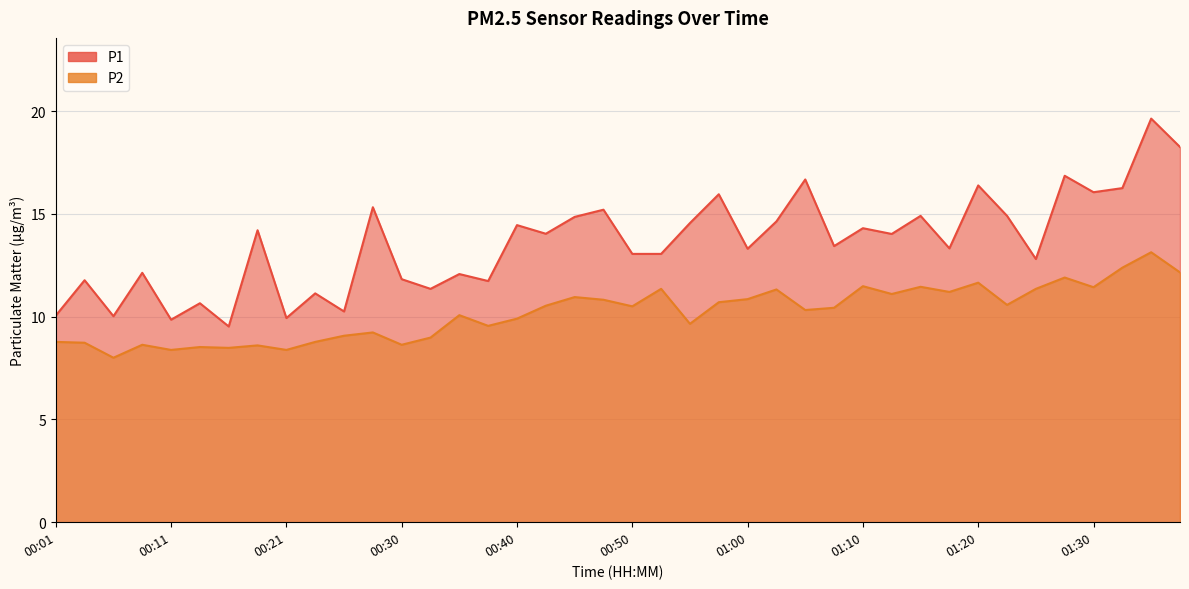

Reading right to left, list all the values displayed in this chart.

P1: 01:38=18.2	01:35=19.6	01:33=16.2	01:30=16.1	01:28=16.9	01:25=12.8	01:23=14.9	01:20=16.4	01:18=13.3	01:15=14.9	01:13=14.0	01:10=14.3	01:08=13.4	01:05=16.7	01:03=14.6	01:00=13.3	00:58=15.9	00:55=14.6	00:53=13.1	00:50=13.1	00:48=15.2	00:45=14.8	00:43=14.0	00:40=14.4	00:38=11.7	00:35=12.1	00:33=11.3	00:30=11.8	00:28=15.3	00:25=10.2	00:23=11.1	00:21=9.9	00:18=14.2	00:16=9.5	00:13=10.7	00:11=9.8	00:08=12.1	00:06=10.0	00:03=11.8	00:01=10.1
P2: 01:38=12.2	01:35=13.1	01:33=12.4	01:30=11.4	01:28=11.9	01:25=11.3	01:23=10.6	01:20=11.7	01:18=11.2	01:15=11.4	01:13=11.1	01:10=11.5	01:08=10.4	01:05=10.3	01:03=11.3	01:00=10.8	00:58=10.7	00:55=9.7	00:53=11.3	00:50=10.5	00:48=10.8	00:45=10.9	00:43=10.5	00:40=9.9	00:38=9.6	00:35=10.1	00:33=9.0	00:30=8.6	00:28=9.2	00:25=9.1	00:23=8.8	00:21=8.4	00:18=8.6	00:16=8.5	00:13=8.5	00:11=8.4	00:08=8.6	00:06=8.0	00:03=8.7	00:01=8.8